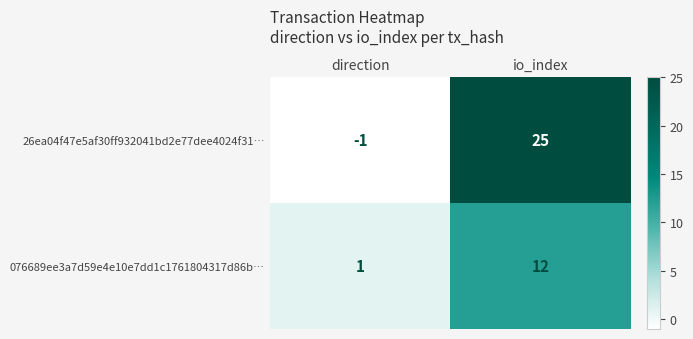

What is the total value across all series at io_index?

37